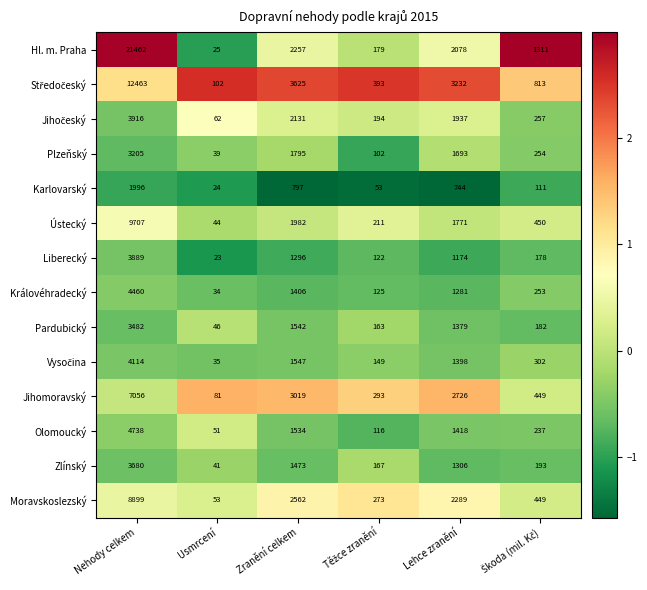

Which category has the highest value in the Moravskoslezský series?

Nehody celkem